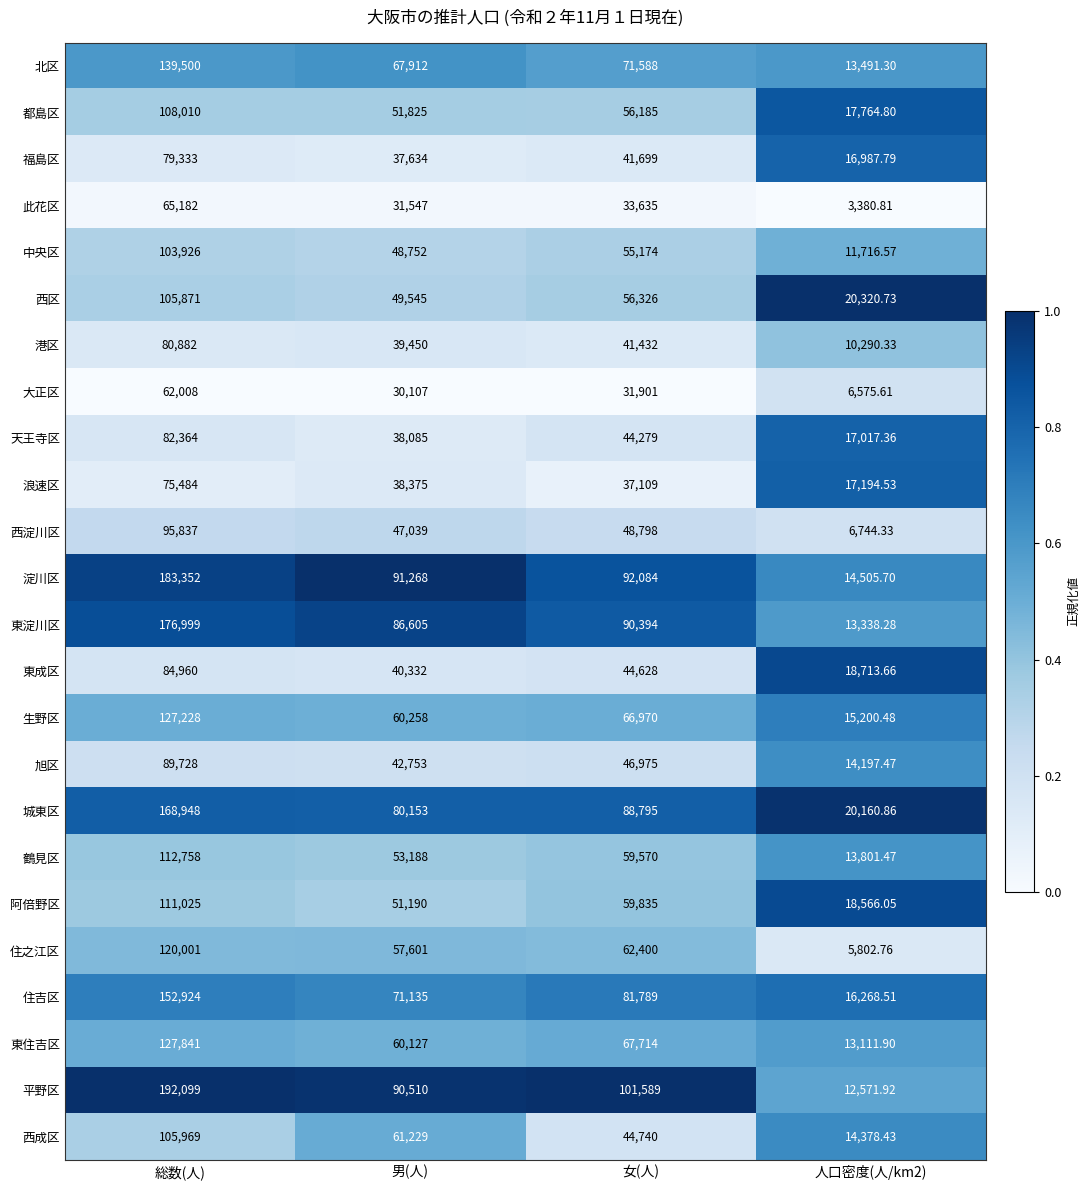

Is the value of 浪速区 at 総数(人) greater than the value of 平野区 at 人口密度(人/km2)?

Yes